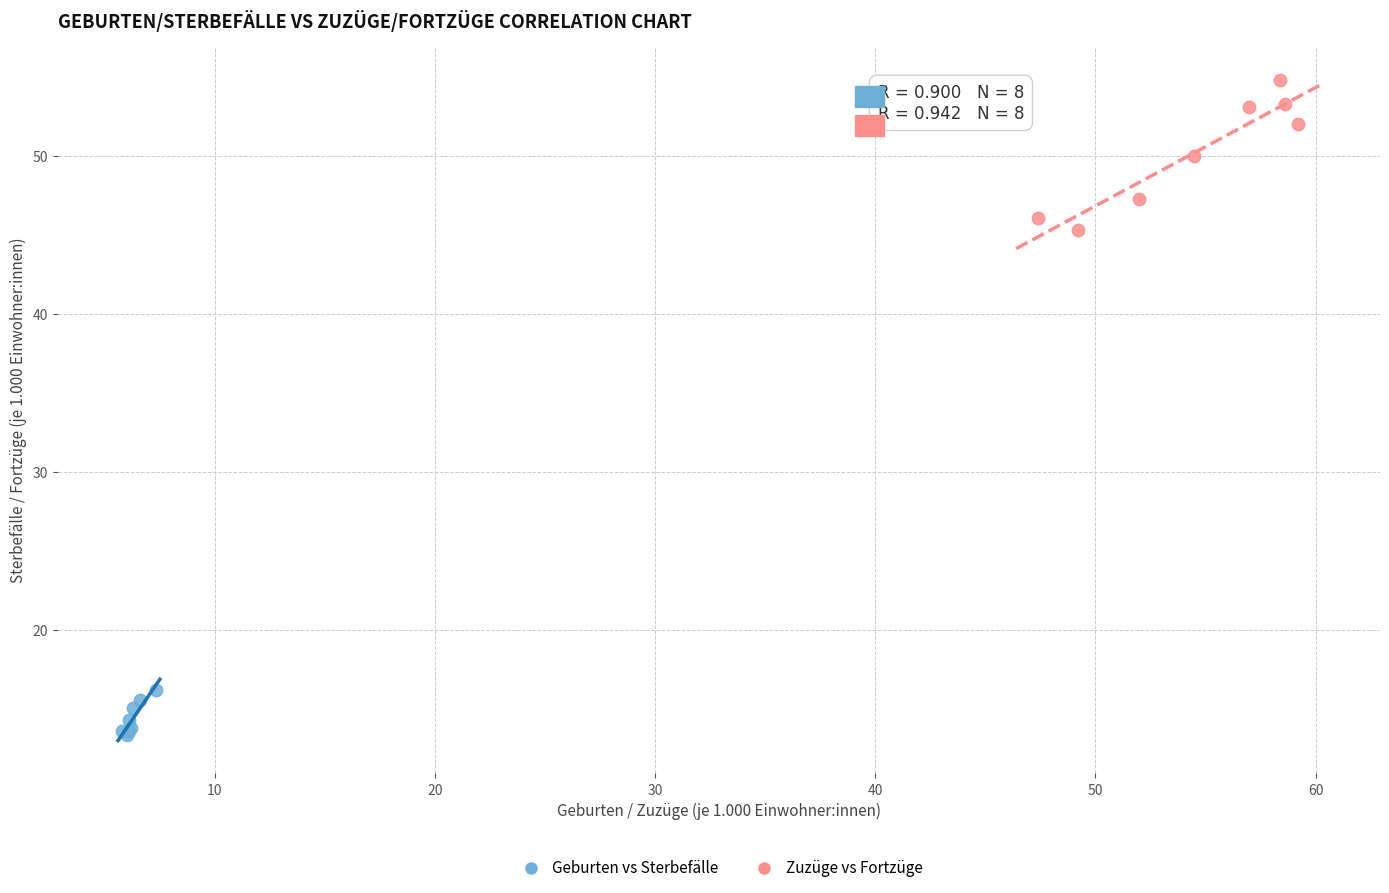

Which series has the largest Y range (max minus min)?

Zuzüge vs Fortzüge